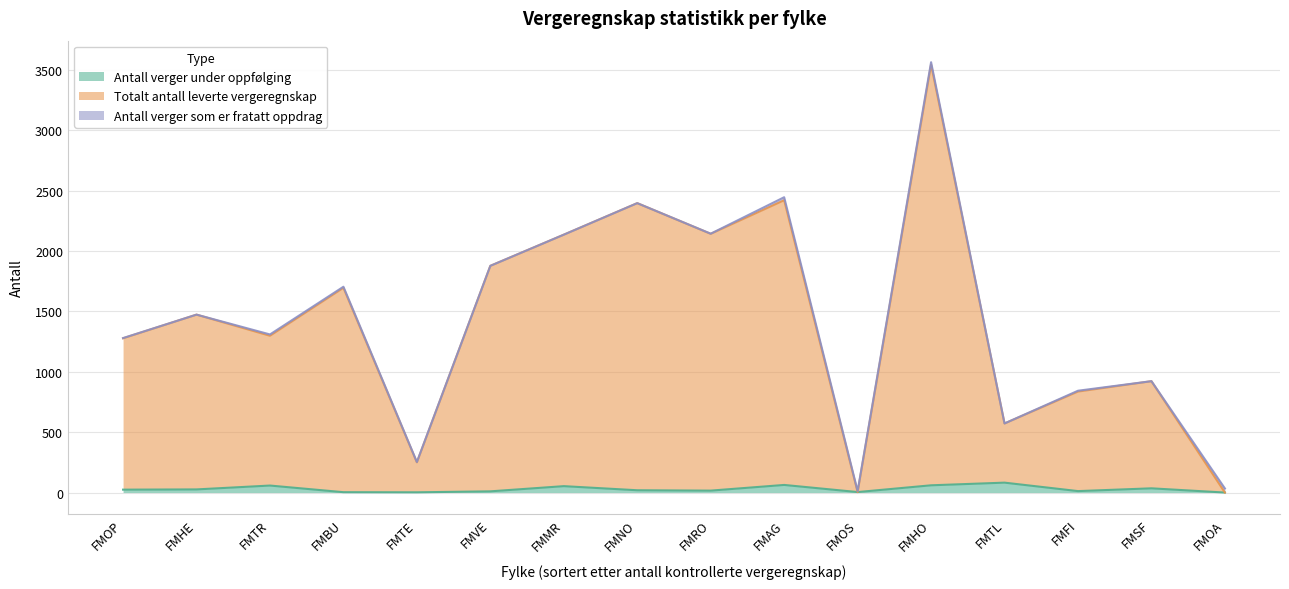

Which series has the largest range (max minus min)?

Totalt antall leverte vergeregnskap